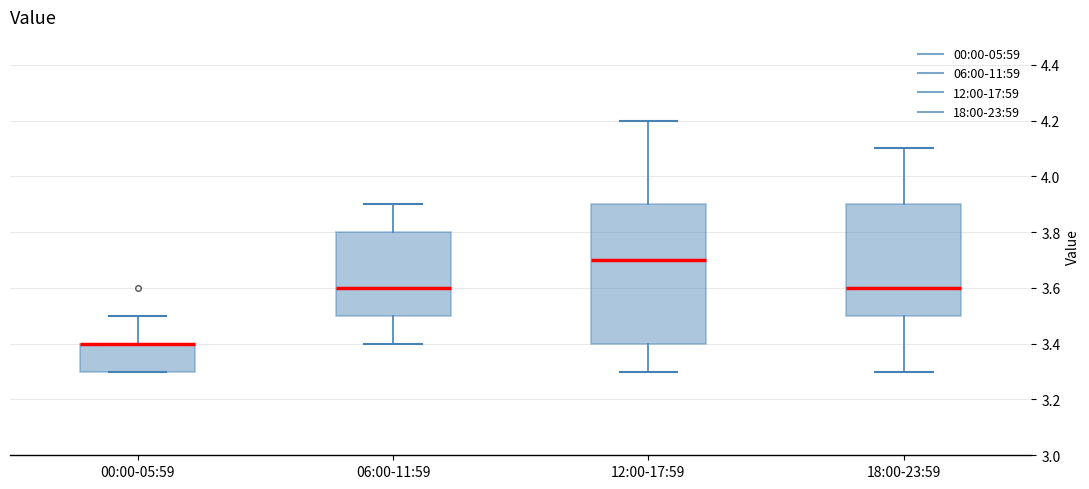

Where does the median line of the box for 06:00-11:59 sit on the y-axis? The values are not printed on the chart, so give them approximately, as read against the axis.

3.6